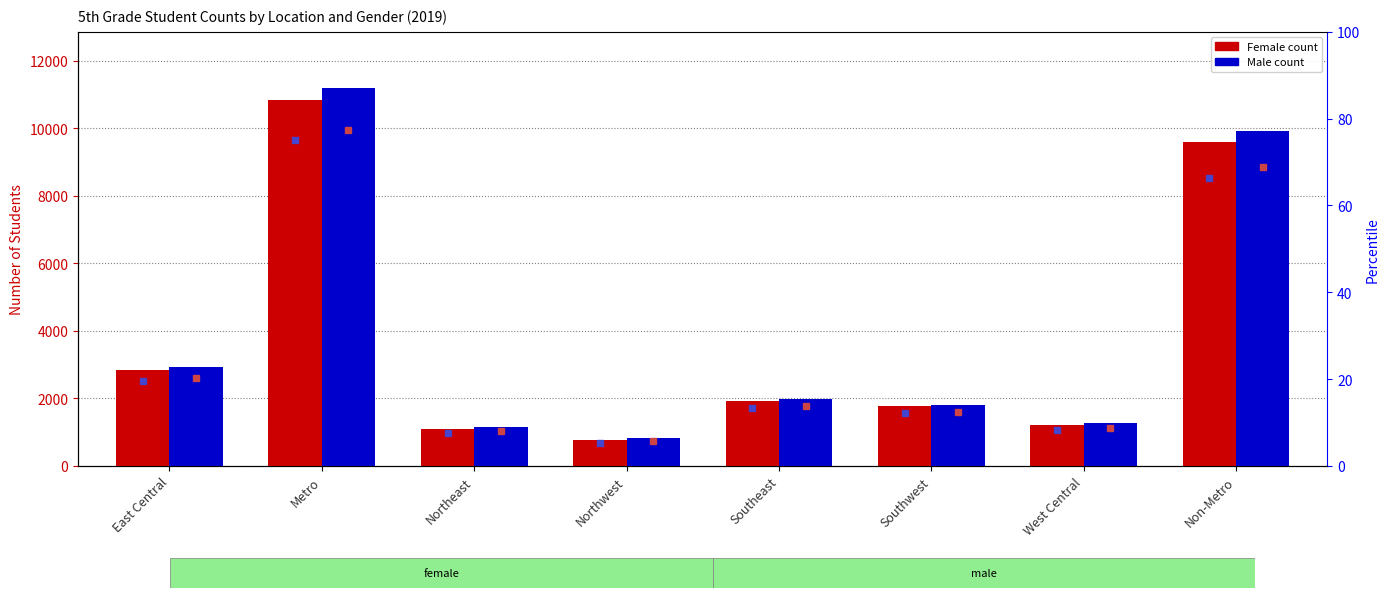

How many groups of bars are there?

8